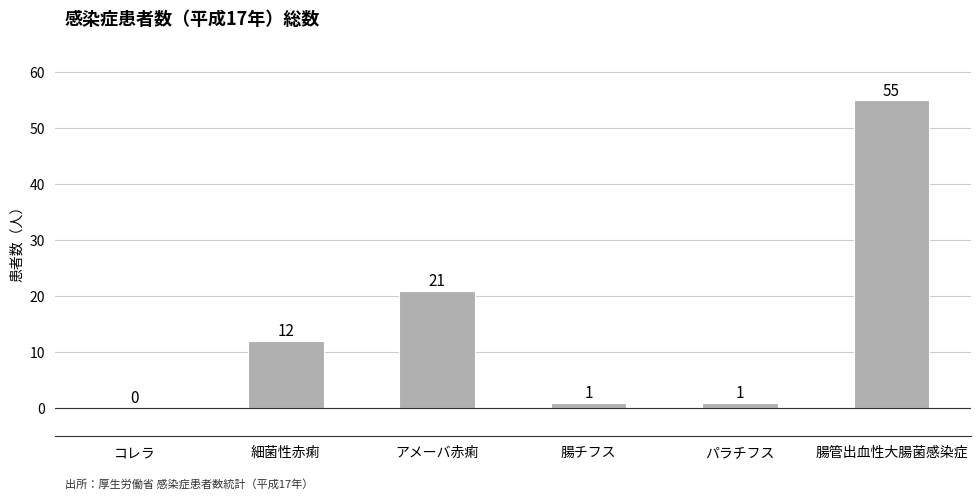

How many categories are shown in the chart?

6